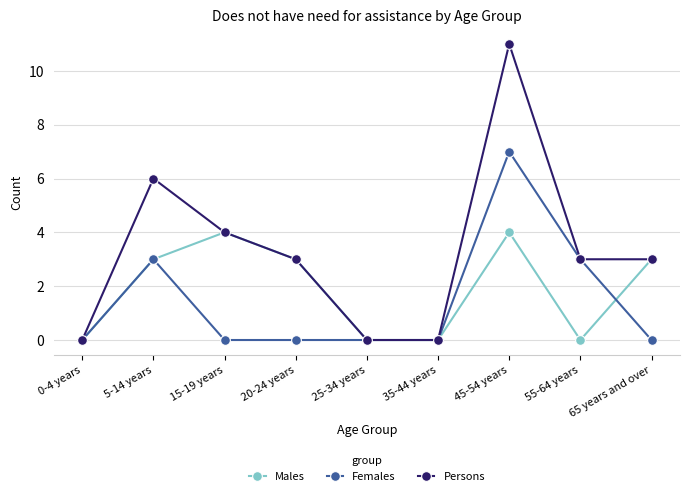

How many lines are shown in the chart?

3